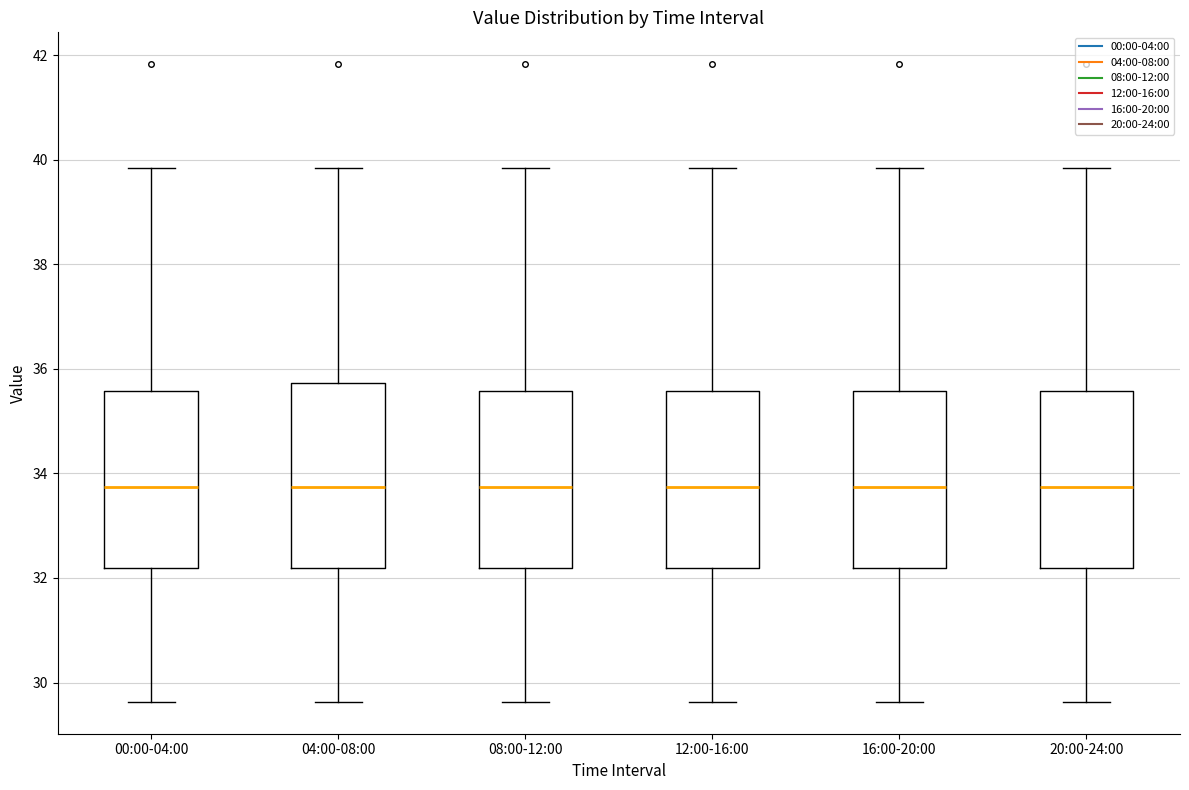

Reading left to right, transcribe this box plot: for each box, give where its median line is, the range the box spans, and where its two whiskers end, as read against the y-axis. The values are not printed on the chart, so give them approximately, as read against the axis.

00:00-04:00: median 33.8, box 32.2 to 35.6, whiskers 29.6 to 39.8
04:00-08:00: median 33.8, box 32.2 to 35.8, whiskers 29.6 to 39.8
08:00-12:00: median 33.8, box 32.2 to 35.6, whiskers 29.6 to 39.8
12:00-16:00: median 33.8, box 32.2 to 35.6, whiskers 29.6 to 39.8
16:00-20:00: median 33.8, box 32.2 to 35.6, whiskers 29.6 to 39.8
20:00-24:00: median 33.8, box 32.2 to 35.6, whiskers 29.6 to 39.8